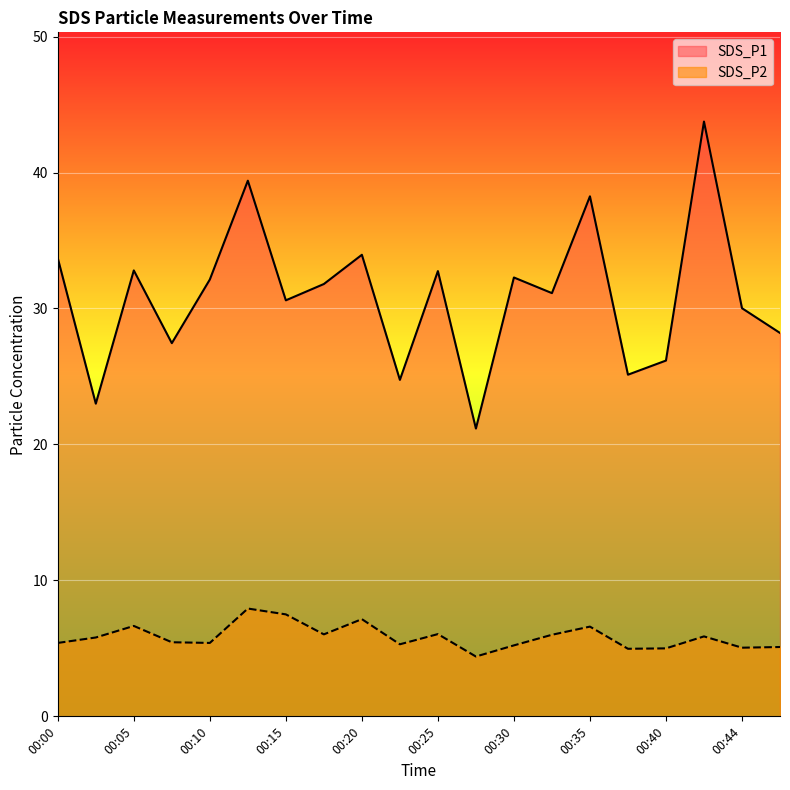

List the series in order of their peak value, highest first.

SDS_P1, SDS_P2